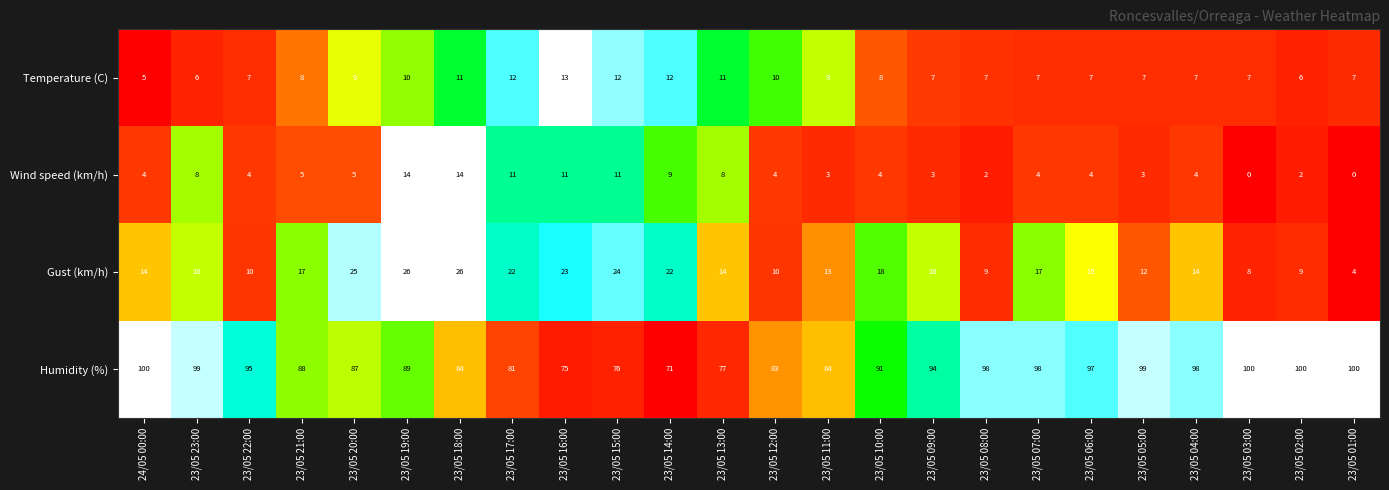

The Wind speed (km/h) series shows 3 at 24/05 00:00. True or false?

False